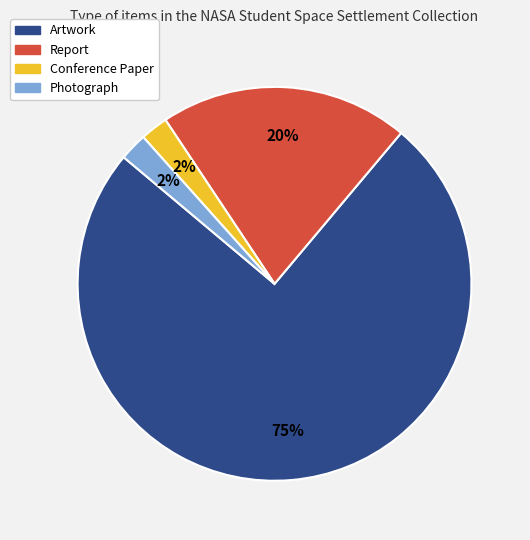

What percentage is the Conference Paper slice, to the nearest percent?

2%